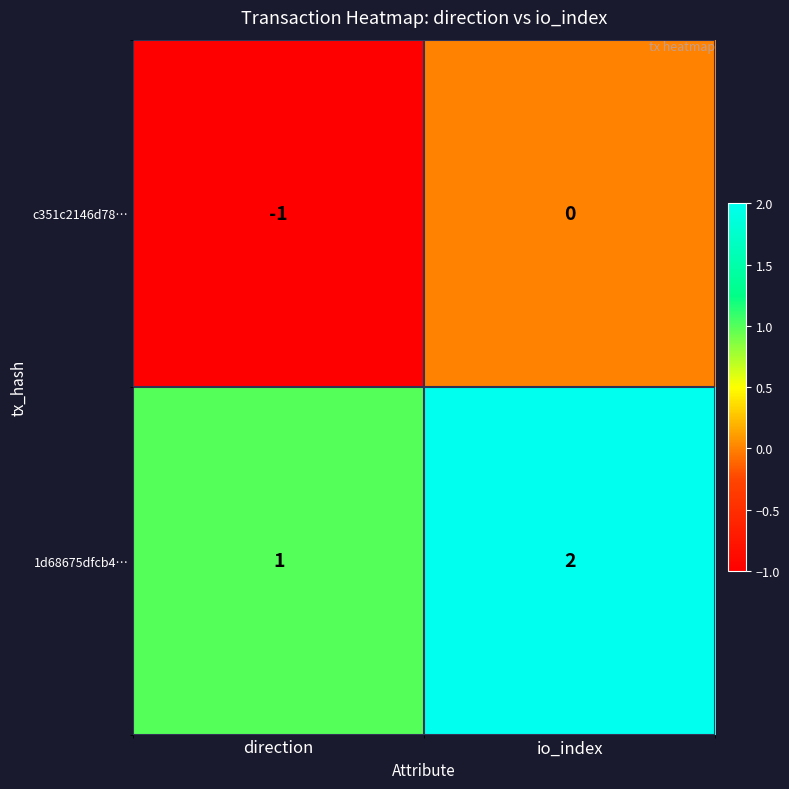

At which label does 1d68675dfcb4… reach its peak?

io_index